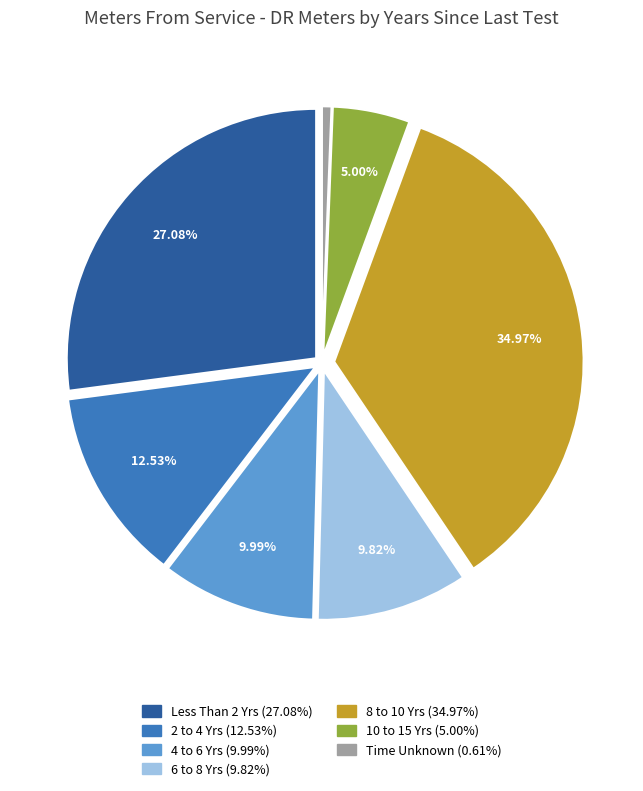

Is there a majority slice in this chart?

No